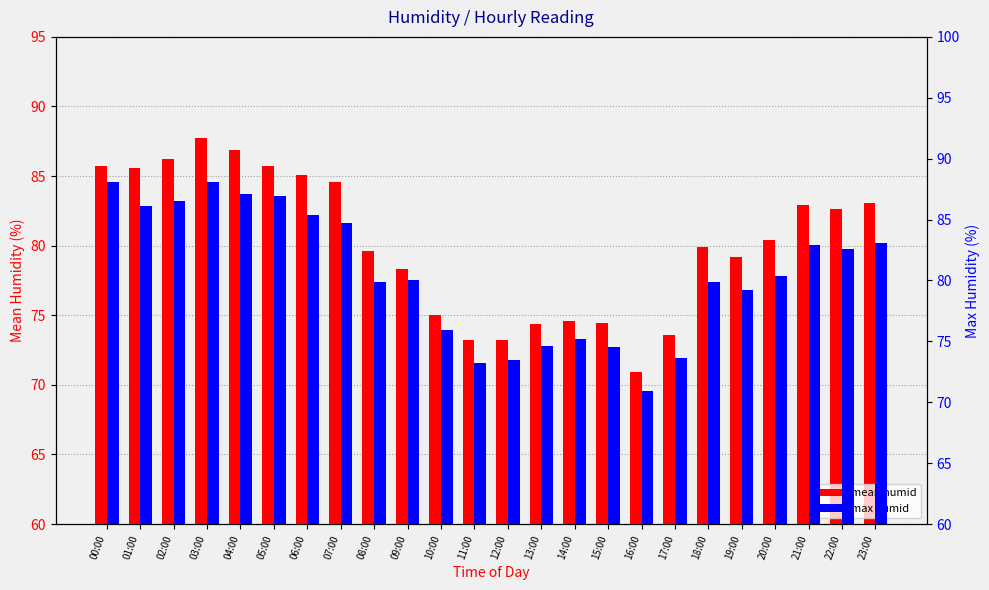

How many distinct data groups are displayed?

2